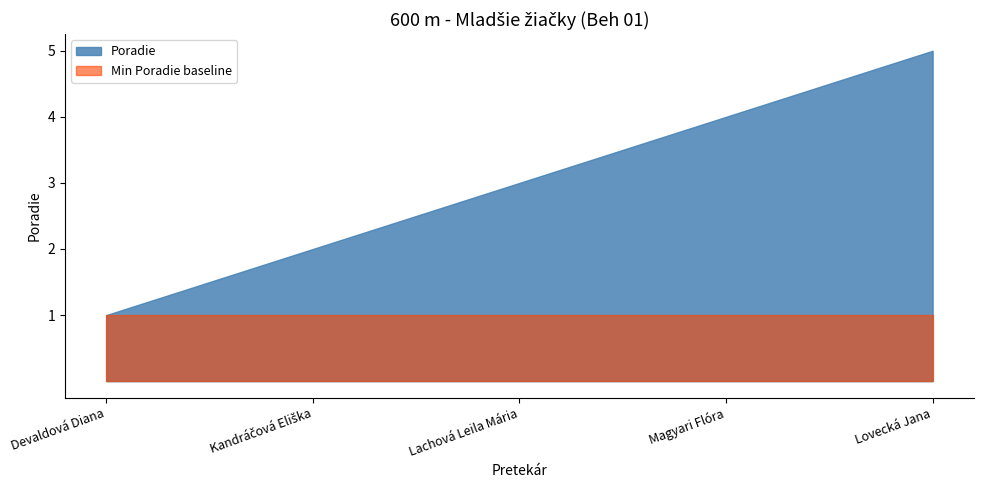

What is the change in value from Lachová Leila Mária to Lovecká Jana?

+2